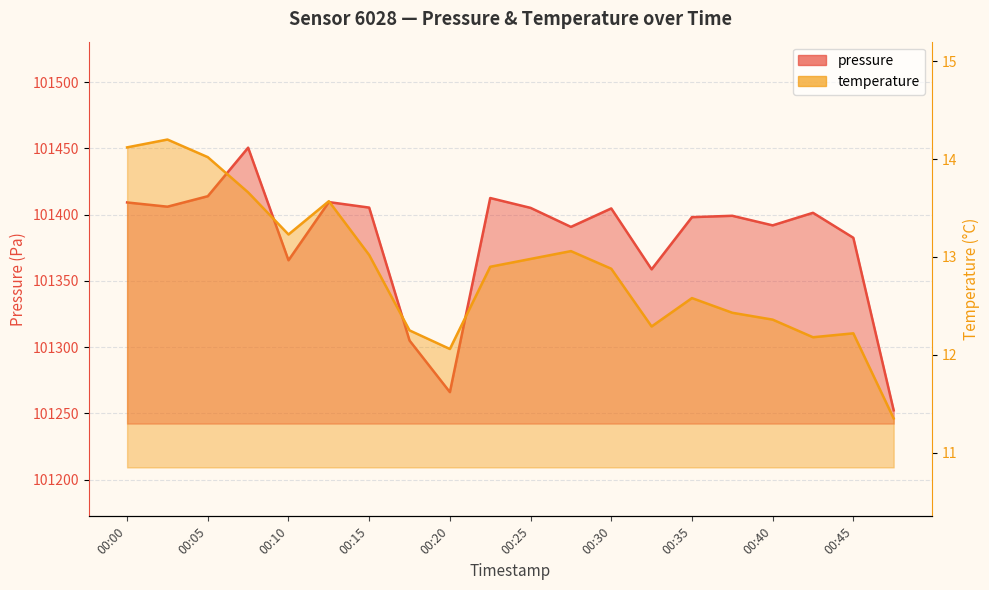

Reading right to left, what are all the values shown in this chart?

pressure: 101252.3	101382.6	101401.4	101391.9	101399.2	101398.1	101358.8	101404.7	101390.8	101405.1	101412.6	101266.1	101305.0	101405.3	101409.5	101365.6	101450.6	101413.9	101406.0	101409.2
temperature: 11.3	12.2	12.2	12.4	12.4	12.6	12.3	12.9	13.1	13.0	12.9	12.1	12.2	13.0	13.6	13.2	13.7	14.0	14.2	14.1